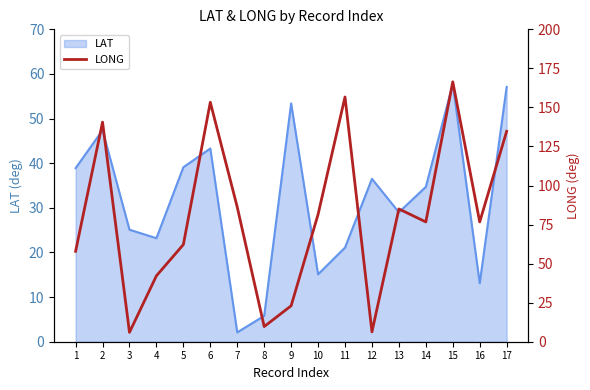

How many interior local peaks (higher than both neighbors) does the data have?

5